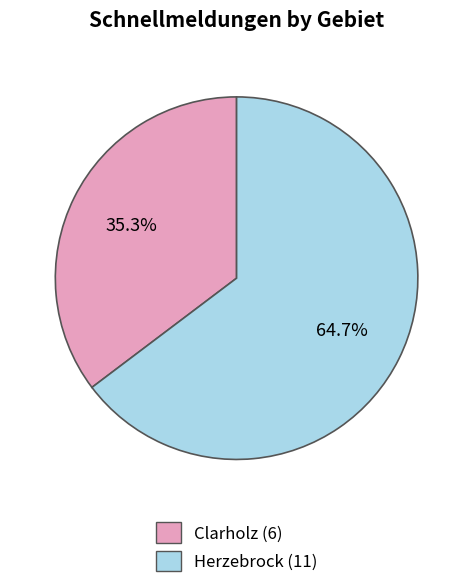

Do Clarholz and Herzebrock together represent more than half of the pie?

Yes